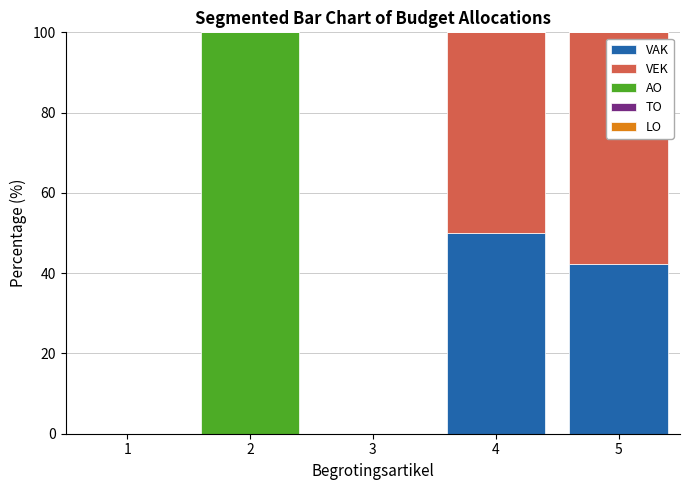

Is it true that VAK equals 24.6 at 4?

False